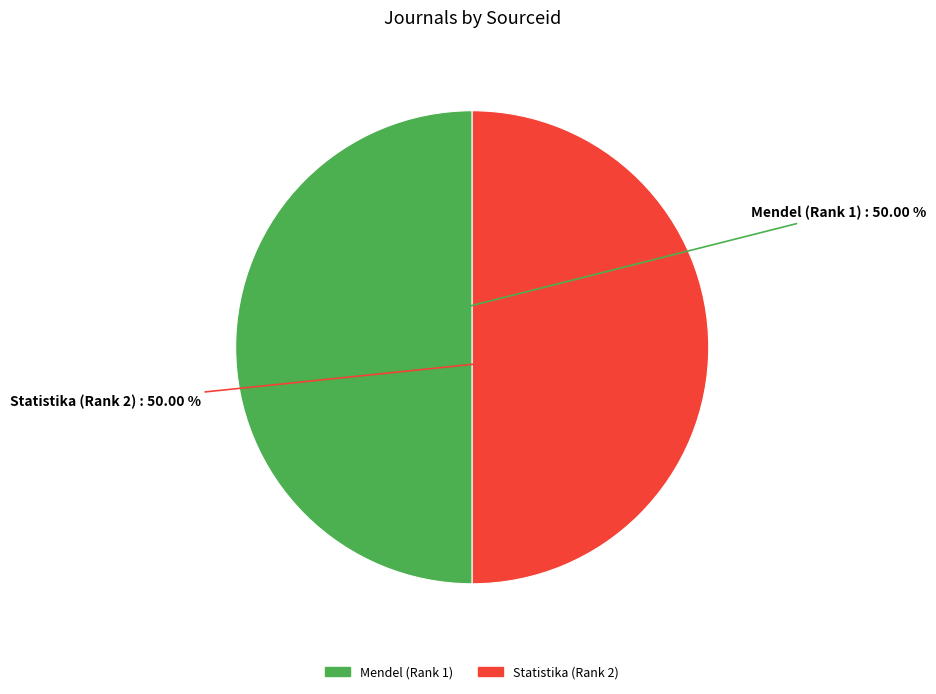

To the nearest percent, what portion does Statistika (Rank 2) represent?

50%